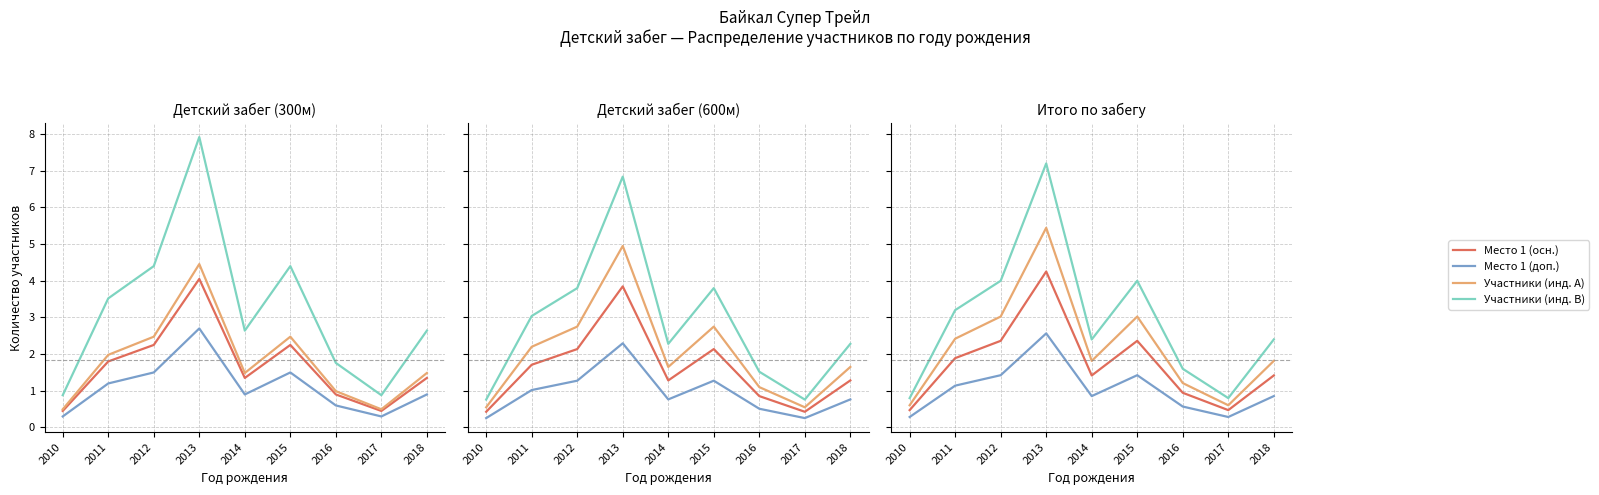

Rank the series at 2015 from highest to lowest value.

Участники (инд. B), Участники (инд. A), Место 1 (осн.), Место 1 (доп.)